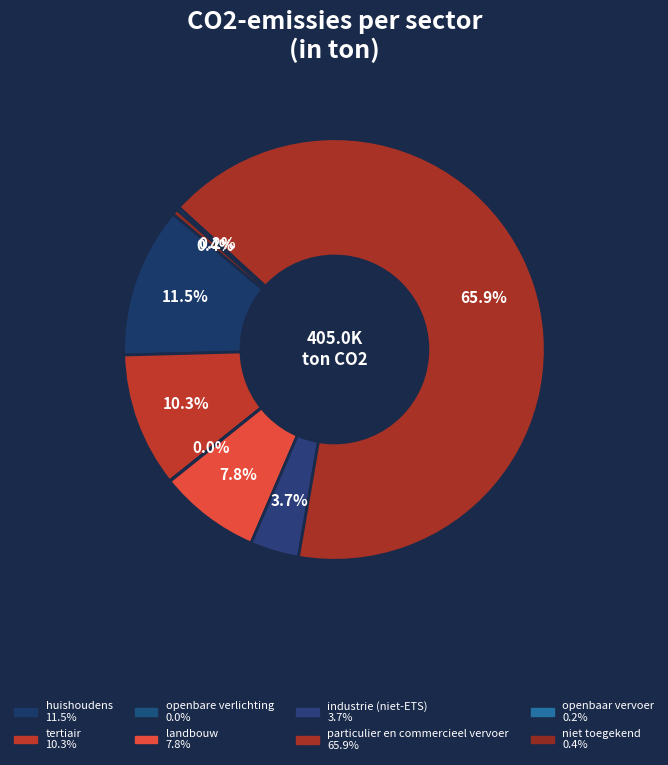

To the nearest percent, what is the average slice percentage?

12%